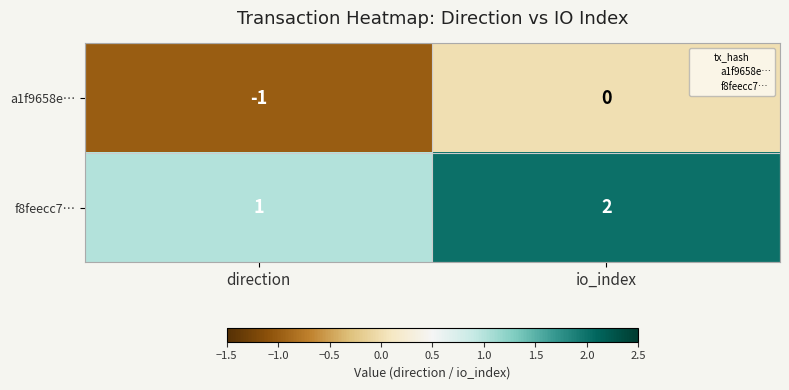

Which category has the highest value in the f8feecc7… series?

io_index